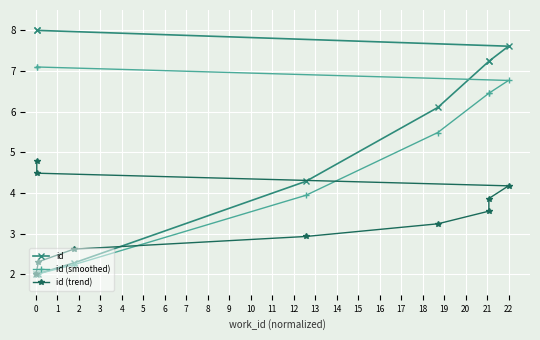

Which series has the widest spread of values?

id